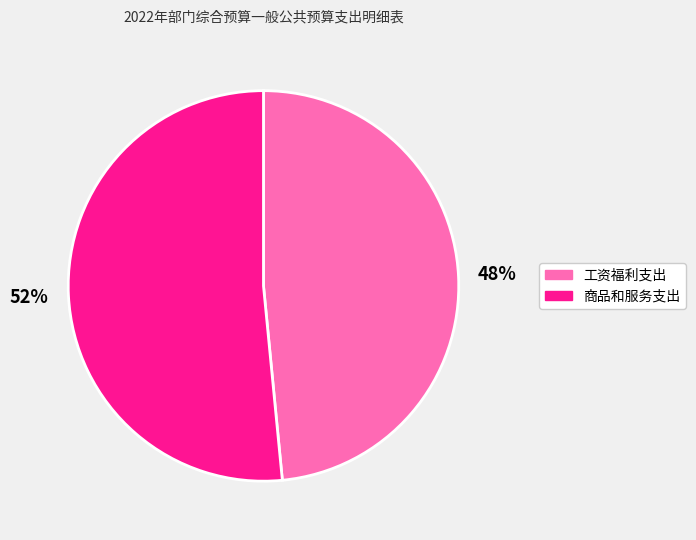

Which has a higher value, 工资福利支出 or 商品和服务支出?

商品和服务支出